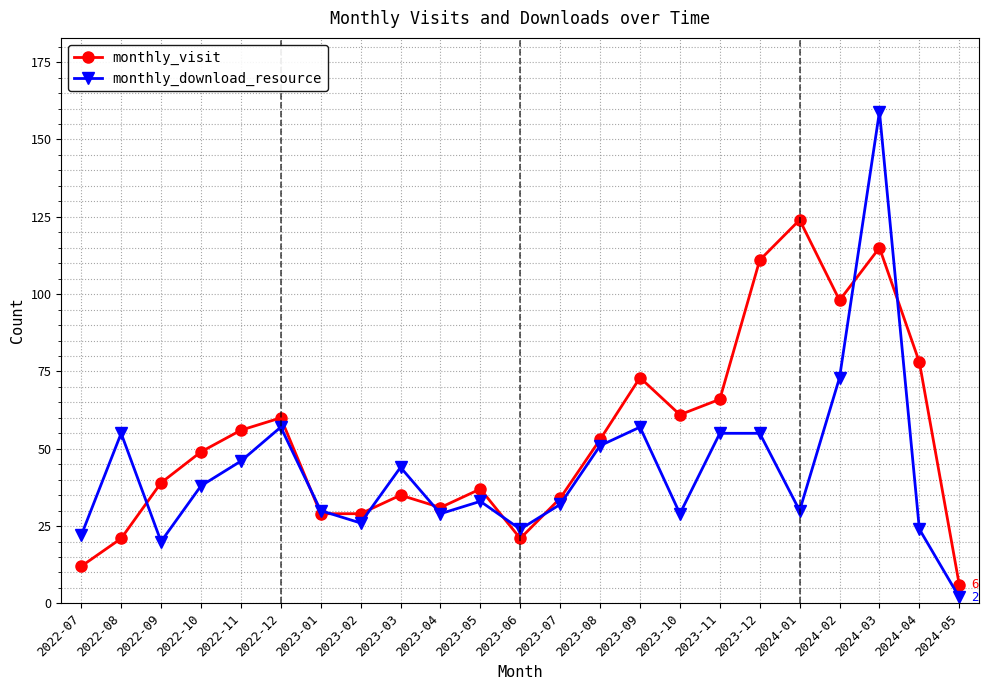

Reading left to right, transcribe all the data shown in this chart.

monthly_visit: 2022-07=12	2022-08=21	2022-09=39	2022-10=49	2022-11=56	2022-12=60	2023-01=29	2023-02=29	2023-03=35	2023-04=31	2023-05=37	2023-06=21	2023-07=34	2023-08=53	2023-09=73	2023-10=61	2023-11=66	2023-12=111	2024-01=124	2024-02=98	2024-03=115	2024-04=78	2024-05=6
monthly_download_resource: 2022-07=22	2022-08=55	2022-09=20	2022-10=38	2022-11=46	2022-12=57	2023-01=30	2023-02=26	2023-03=44	2023-04=29	2023-05=33	2023-06=24	2023-07=32	2023-08=51	2023-09=57	2023-10=29	2023-11=55	2023-12=55	2024-01=30	2024-02=73	2024-03=159	2024-04=24	2024-05=2